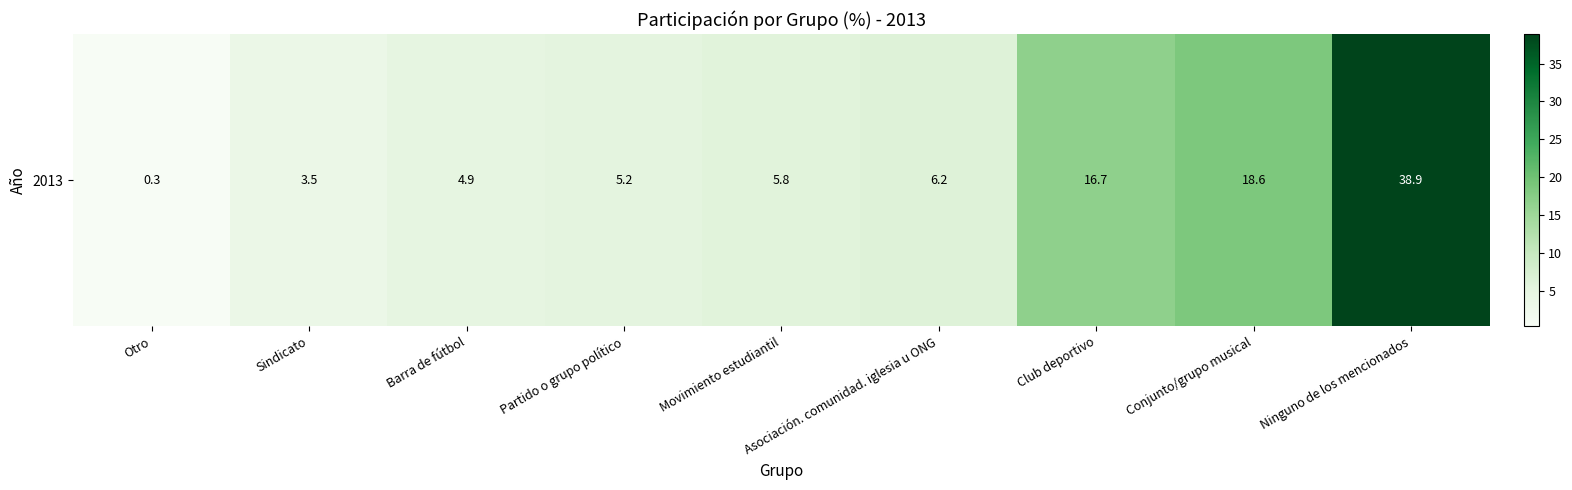

What is the difference between the maximum and second lowest values?

35.4